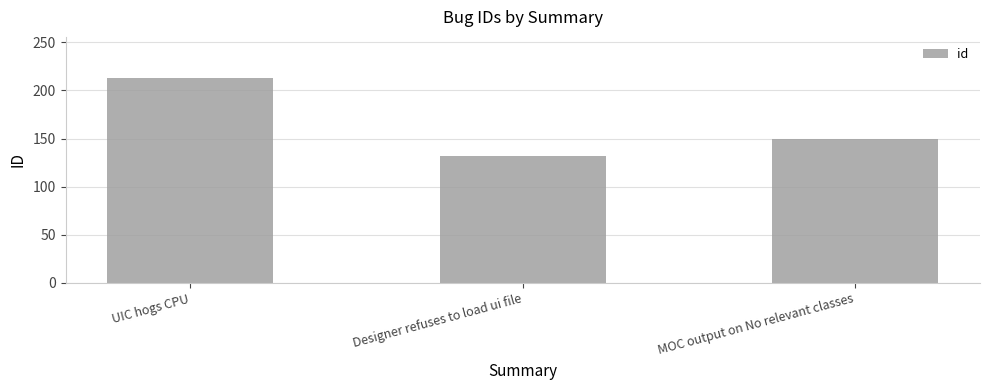

What is the value of the 3rd bar from the left?

150